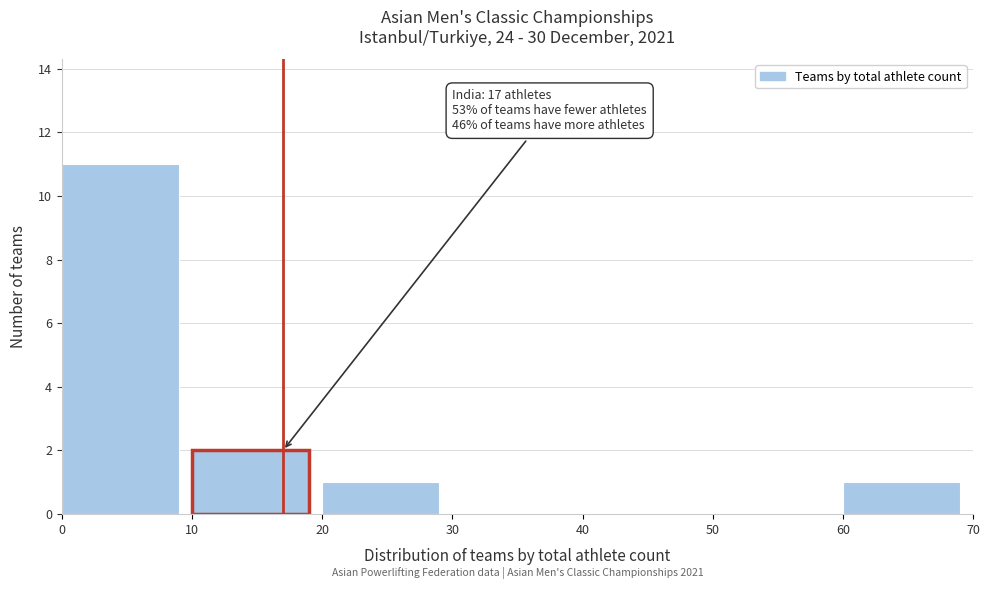

Which range on the x-axis has the tallest bar?

0 to 10